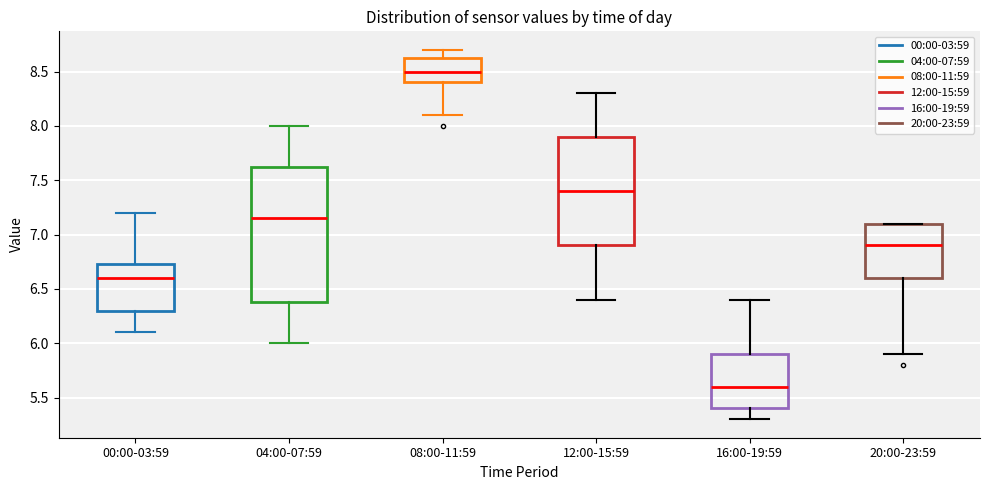

Reading left to right, read every box against the y-axis: the position of its median line, the range the box covers, and the ends of its whiskers. The values are not printed on the chart, so give them approximately, as read against the axis.

00:00-03:59: median 6.60, box 6.30 to 6.75, whiskers 6.10 to 7.20
04:00-07:59: median 7.15, box 6.40 to 7.65, whiskers 6.00 to 8.00
08:00-11:59: median 8.50, box 8.40 to 8.65, whiskers 8.10 to 8.70
12:00-15:59: median 7.40, box 6.90 to 7.90, whiskers 6.40 to 8.30
16:00-19:59: median 5.60, box 5.40 to 5.90, whiskers 5.30 to 6.40
20:00-23:59: median 6.90, box 6.60 to 7.10, whiskers 5.90 to 7.10